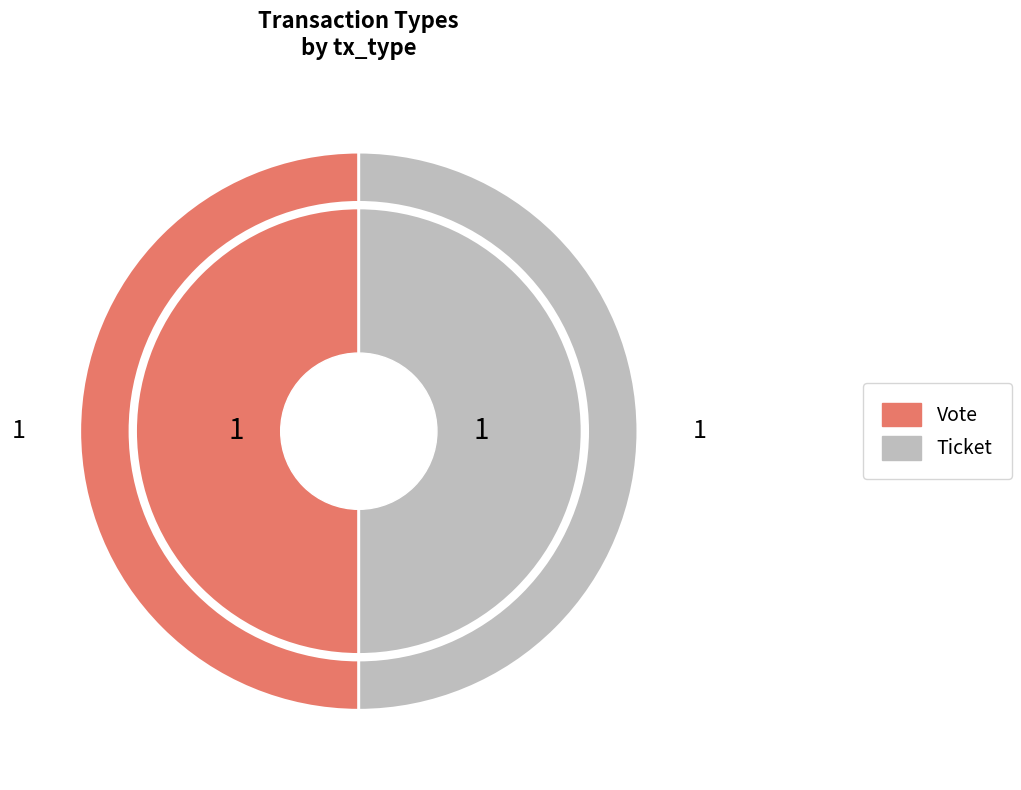

Which slice is the largest?

Vote (io_index=1)